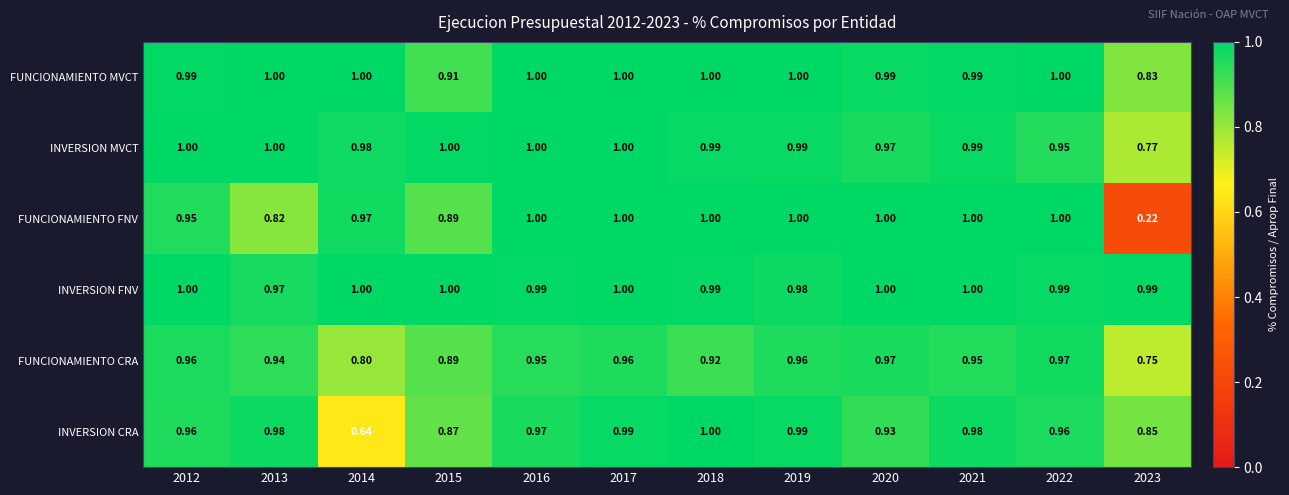

Which series has the largest range (max minus min)?

FUNCIONAMIENTO FNV